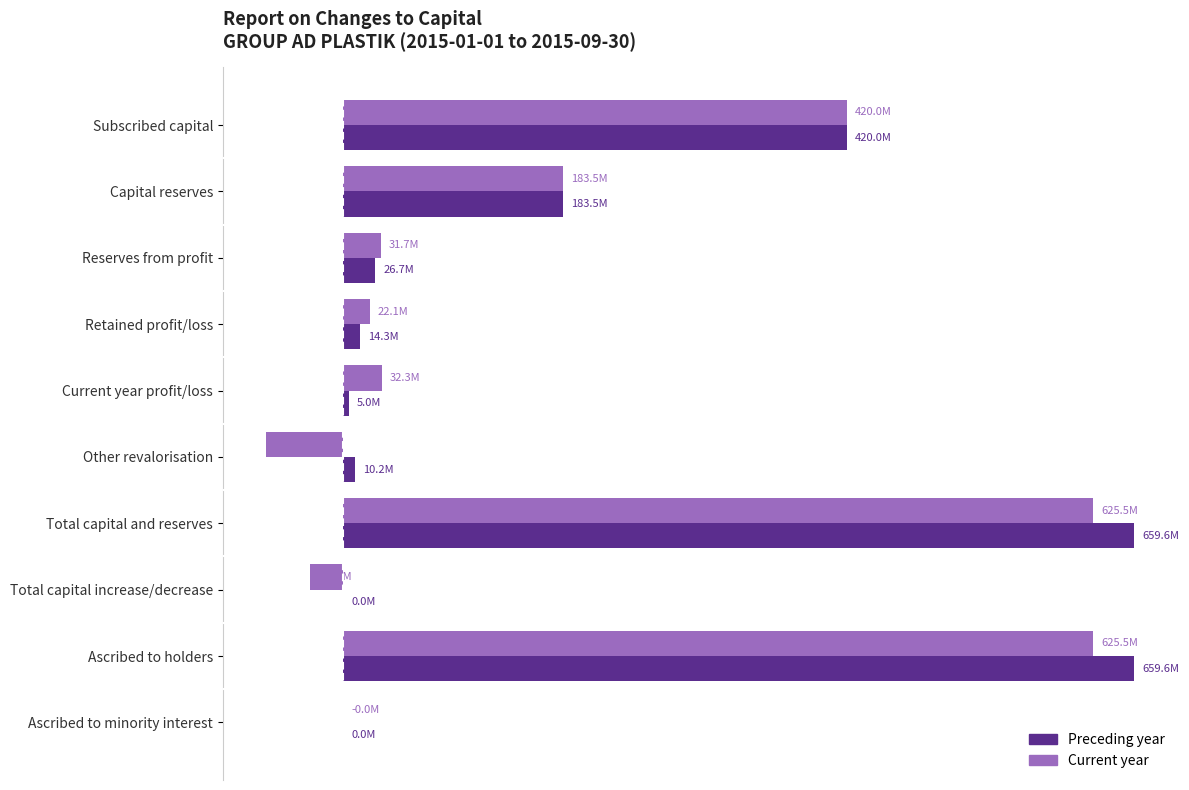

What are all the series names shown in the legend?

Preceding year, Current year